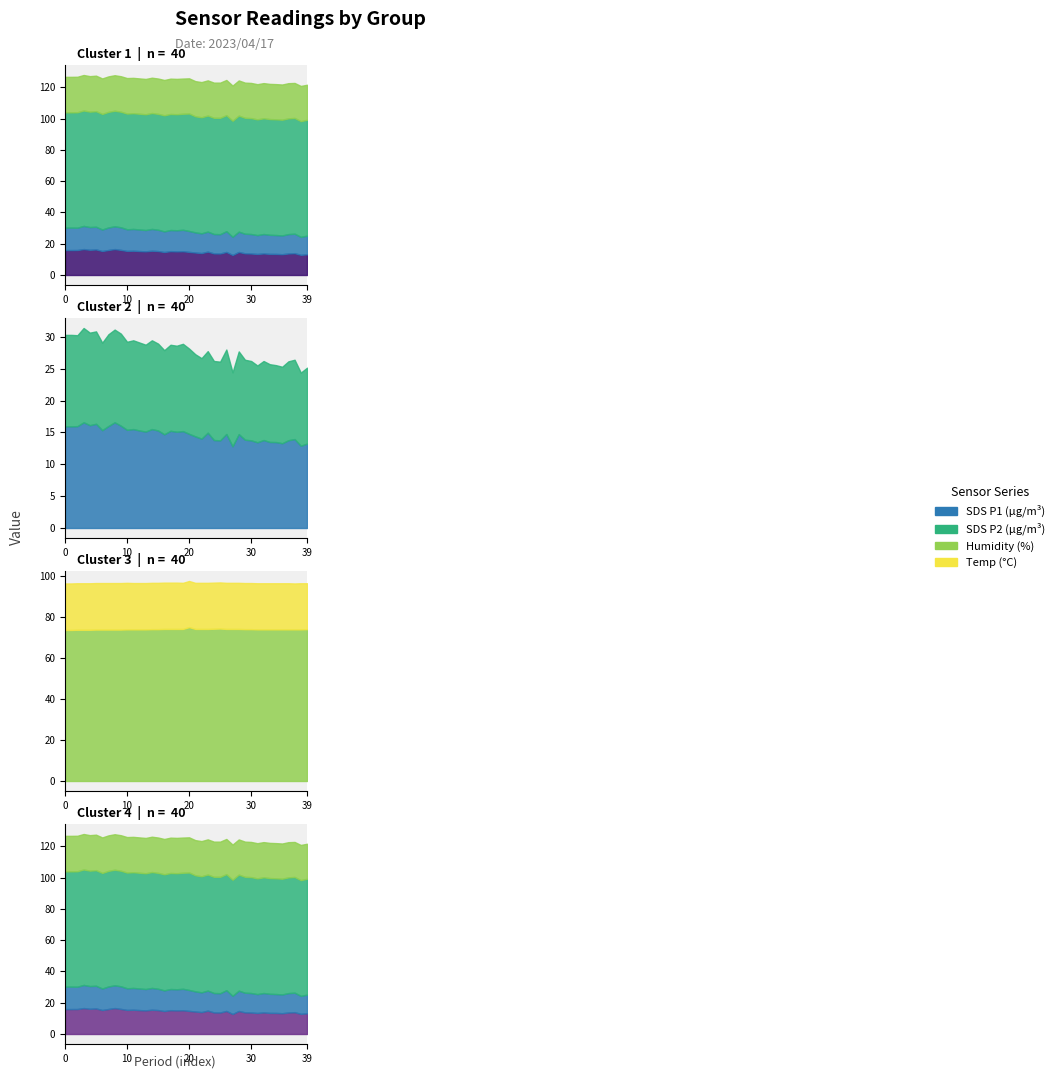

True or false: Temp has a value of 22.7 at 00:12.

True